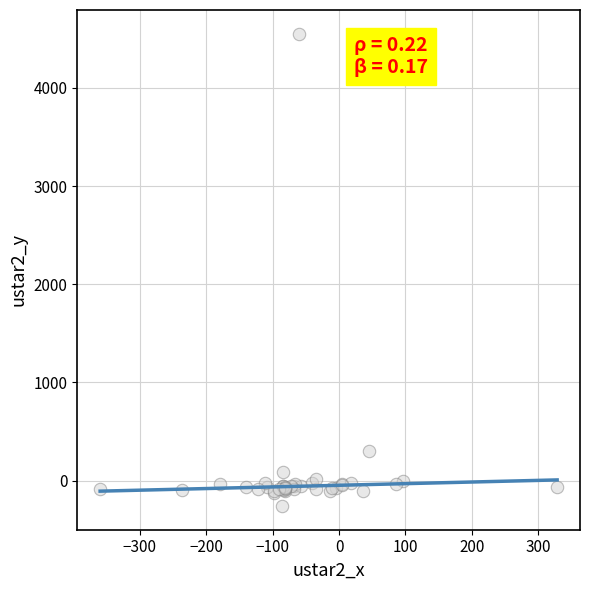

What Y value in the scatter plot is closest to 2146?

297.7